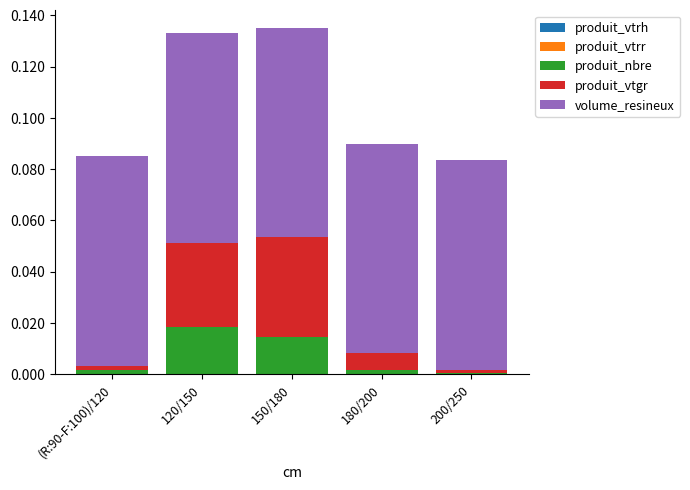

The produit_nbre series shows 0.0 at 120/150. True or false?

True